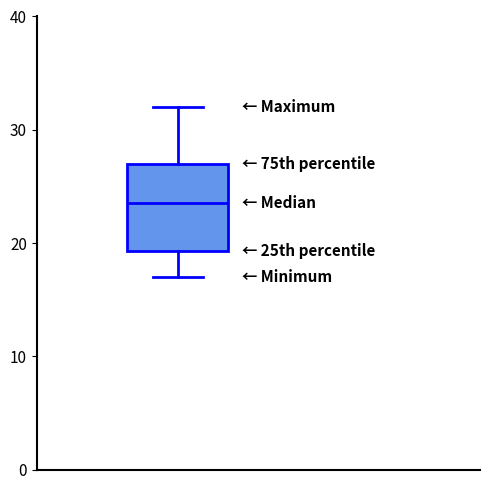

Where does the median line of the box sit on the y-axis? The values are not printed on the chart, so give them approximately, as read against the axis.

24